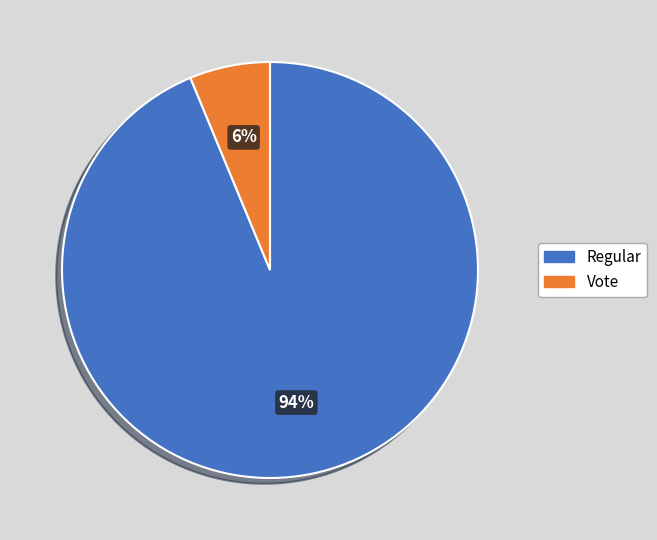

To the nearest percent, what is the combined percentage of Vote and Regular?

100%